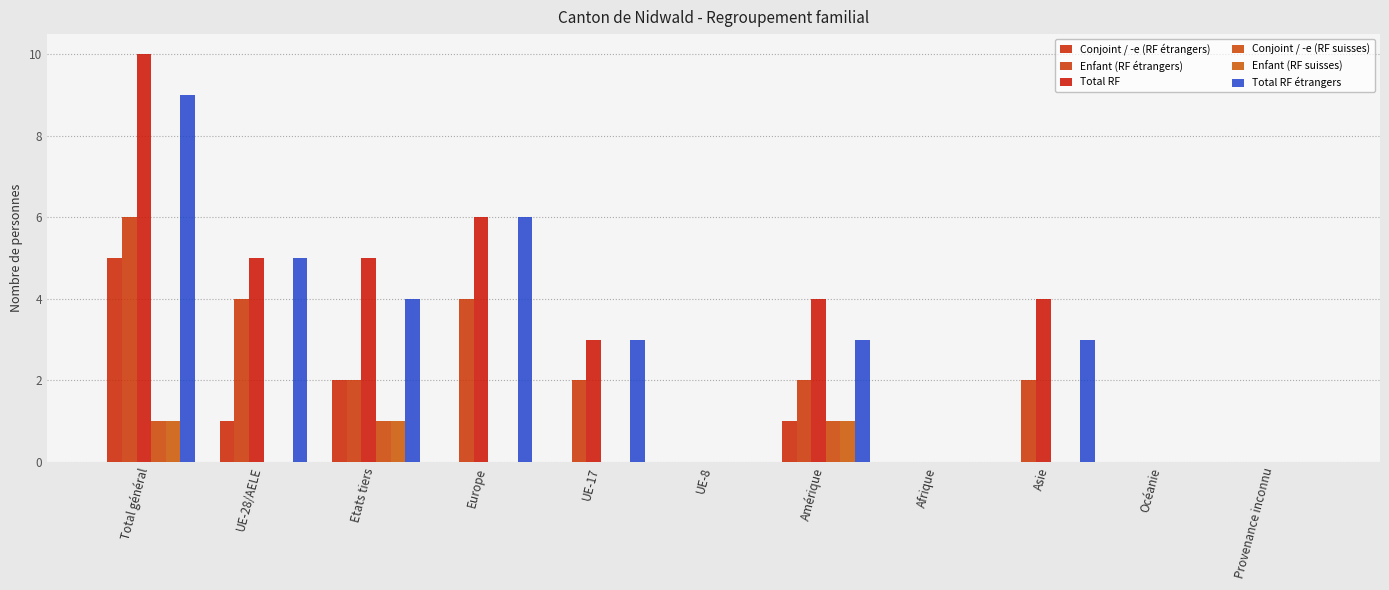

Which series has the widest spread of values?

Total RF